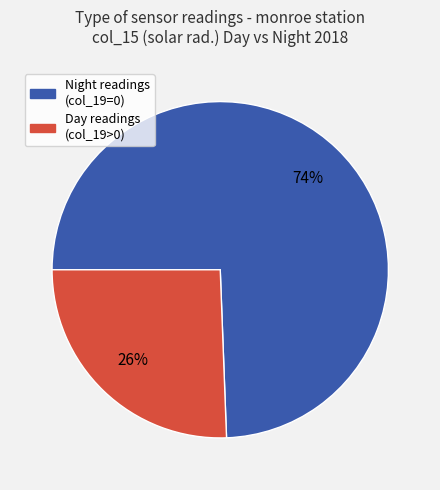

Count the number of slices in the pie.

2